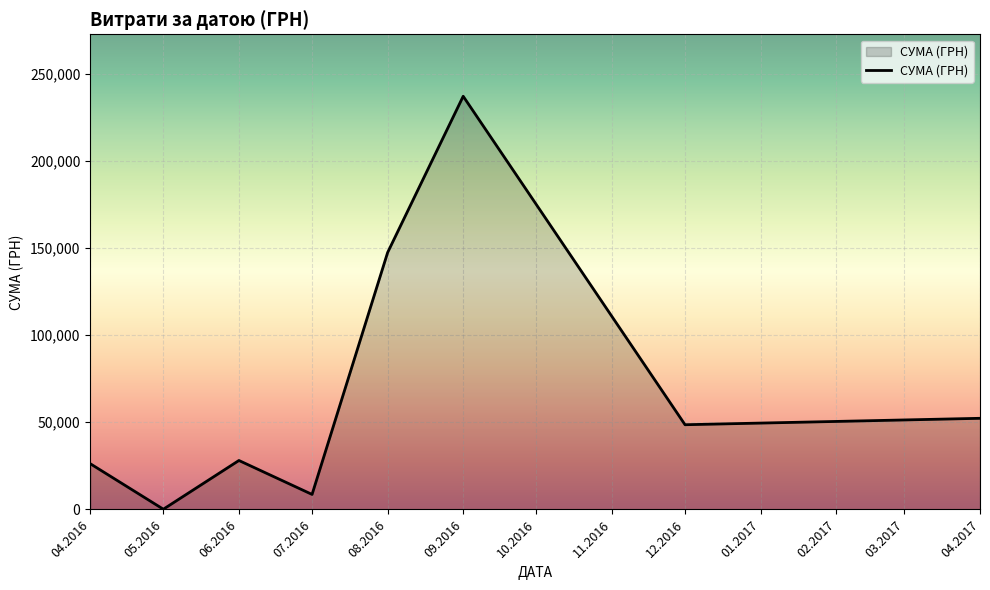

At which category does the chart reach its minimum across all series?

05.2016